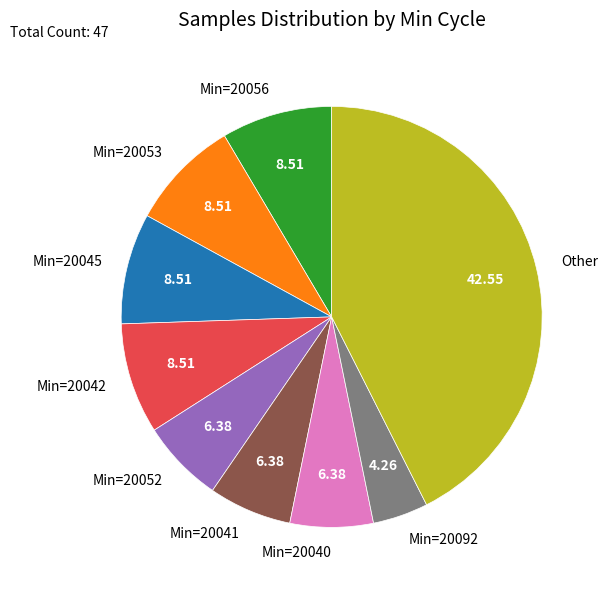

Which category has the smallest portion of the pie?

Min=20092